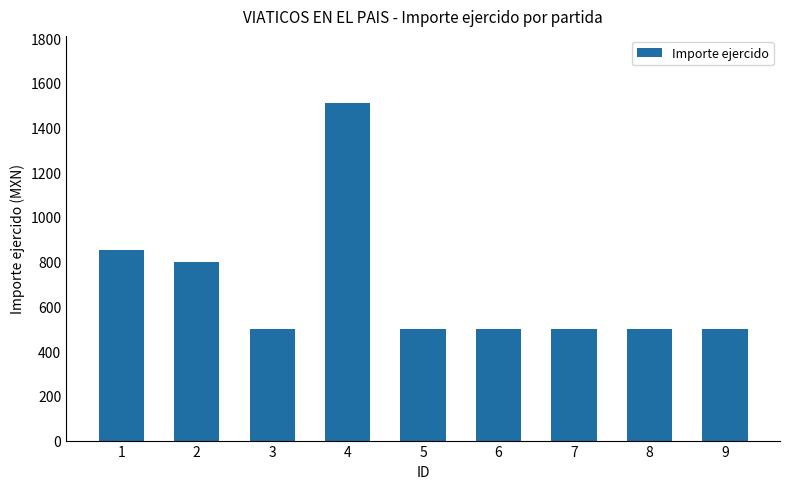

What is the minimum value shown in the chart?

500